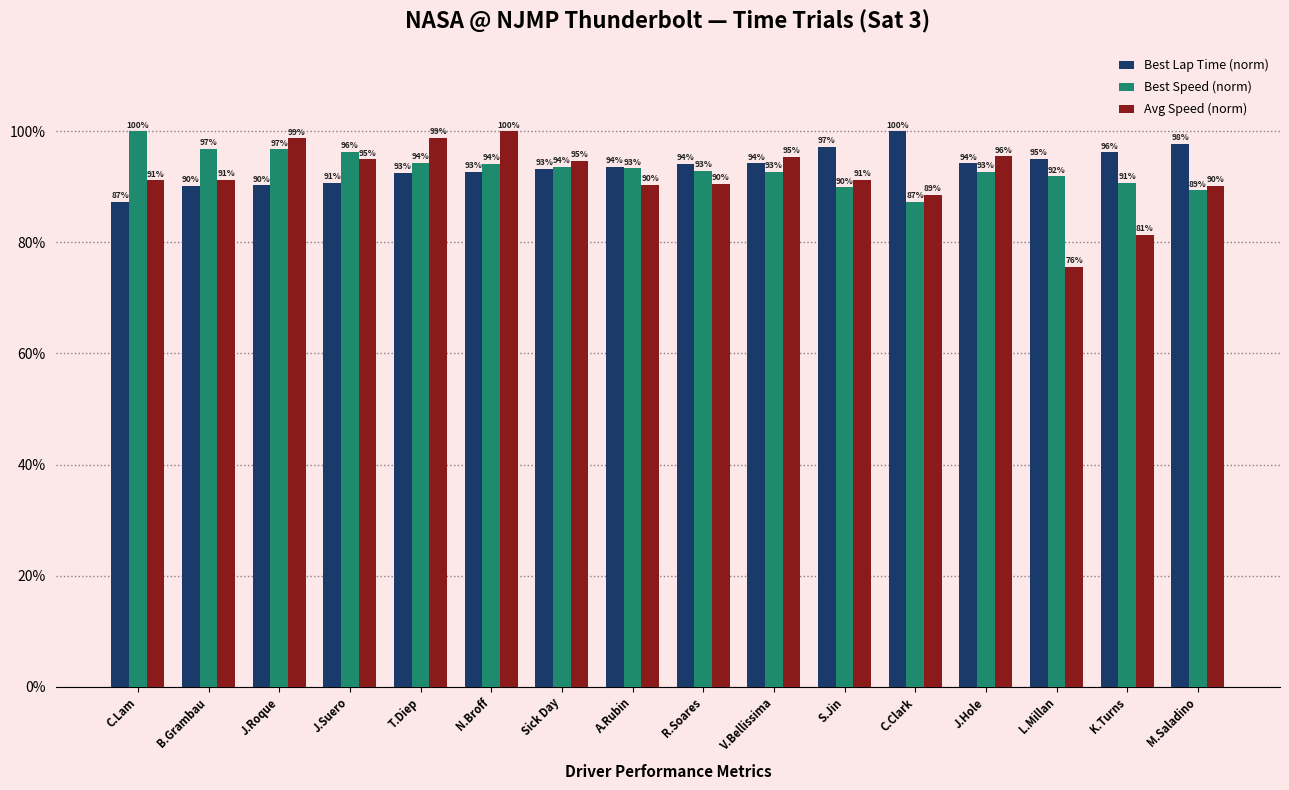

What is the highest value of the Best Speed (norm) series?

100.0